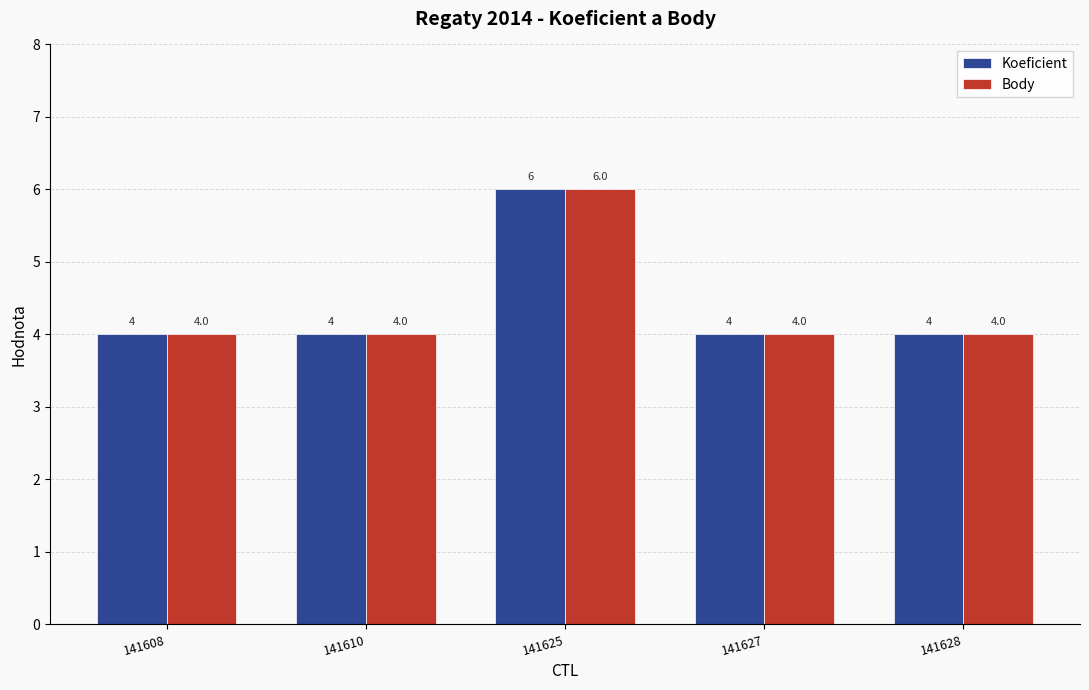

Is the value of Body at 141610 greater than the value of Koeficient at 141625?

No